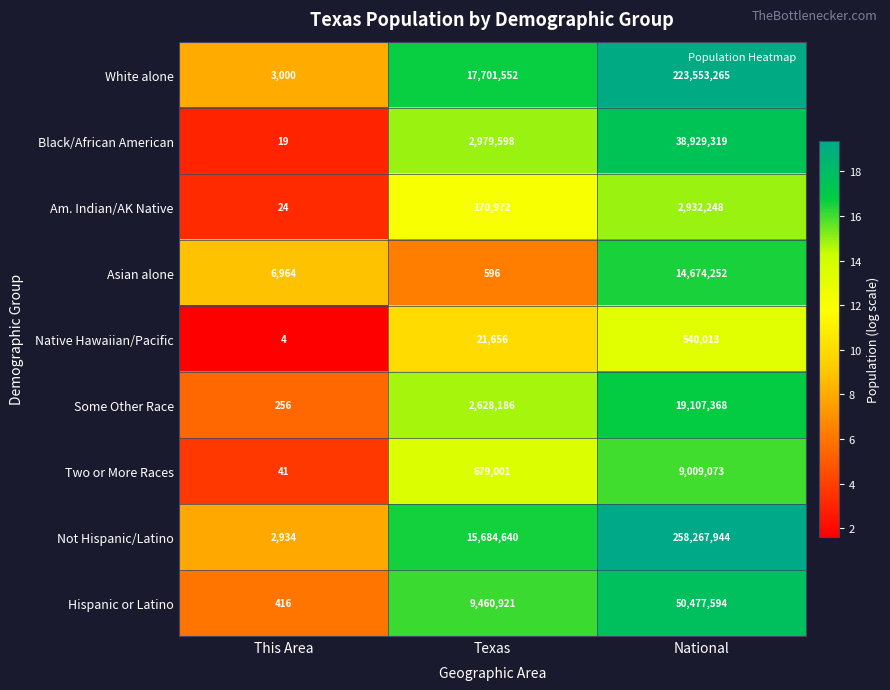

Which series has the largest range (max minus min)?

Not Hispanic/Latino